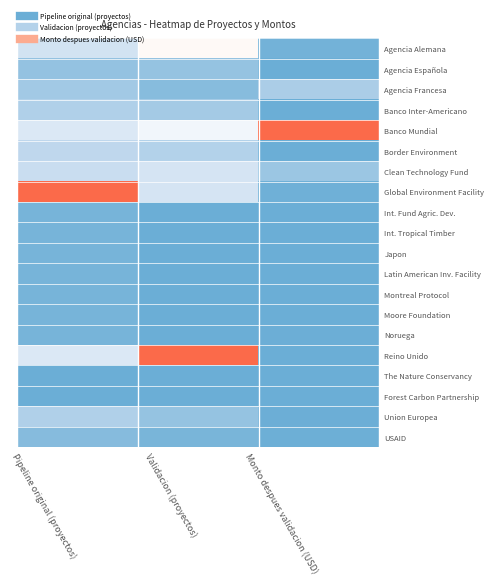

Which category has the lowest value across all series?

Monto despues validacion (USD)